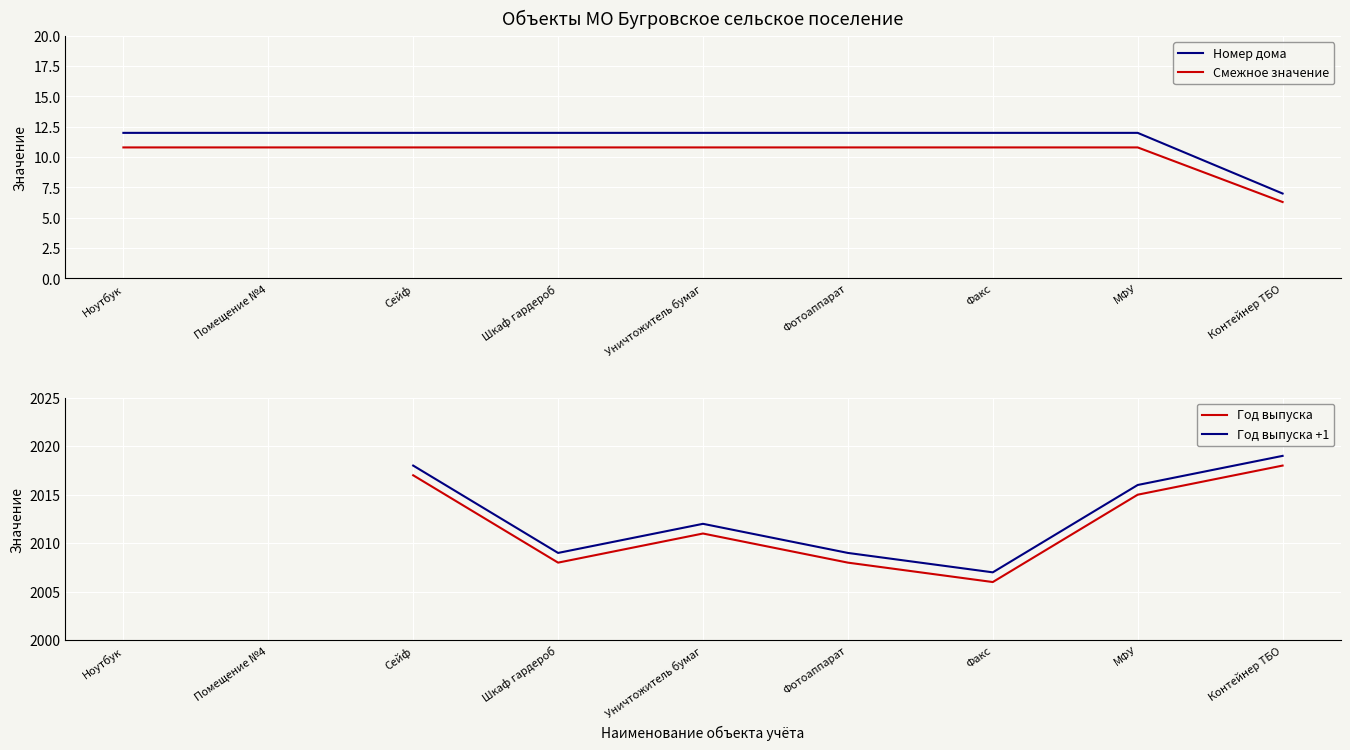

True or false: Номер дома and Смежное значение cross at least once.

False